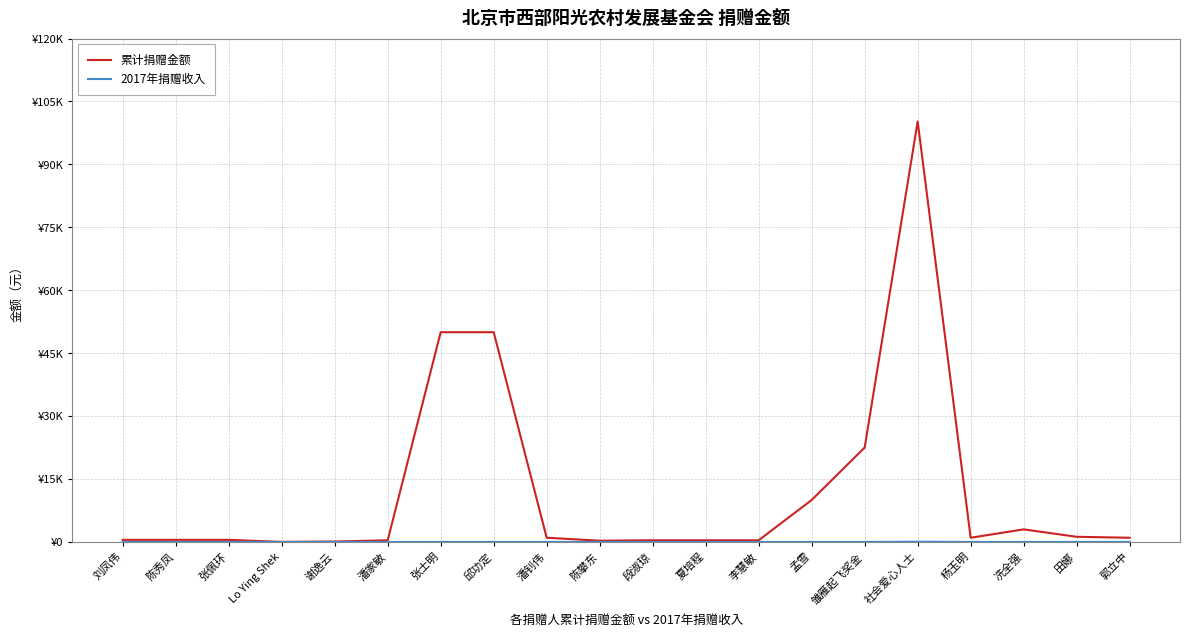

Where is the first local maximum for 2017年捐赠收入?

社会爱心人士